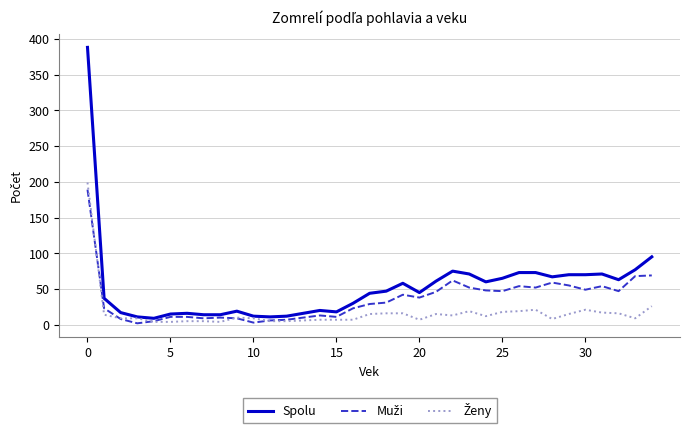

Which series has the largest range (max minus min)?

Spolu